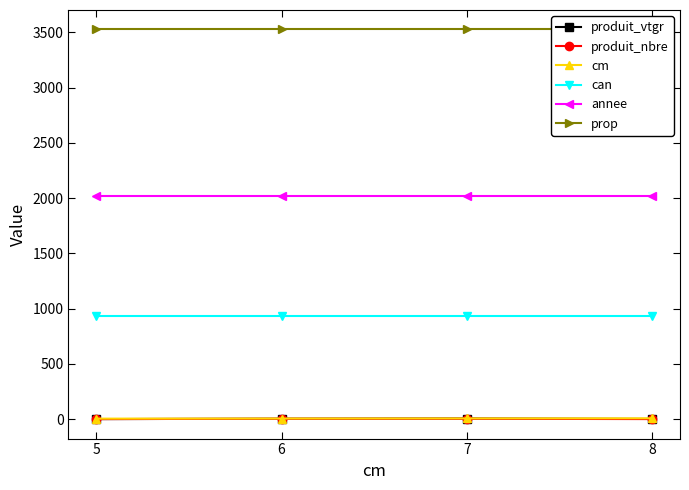

At which label does prop reach its minimum?

5